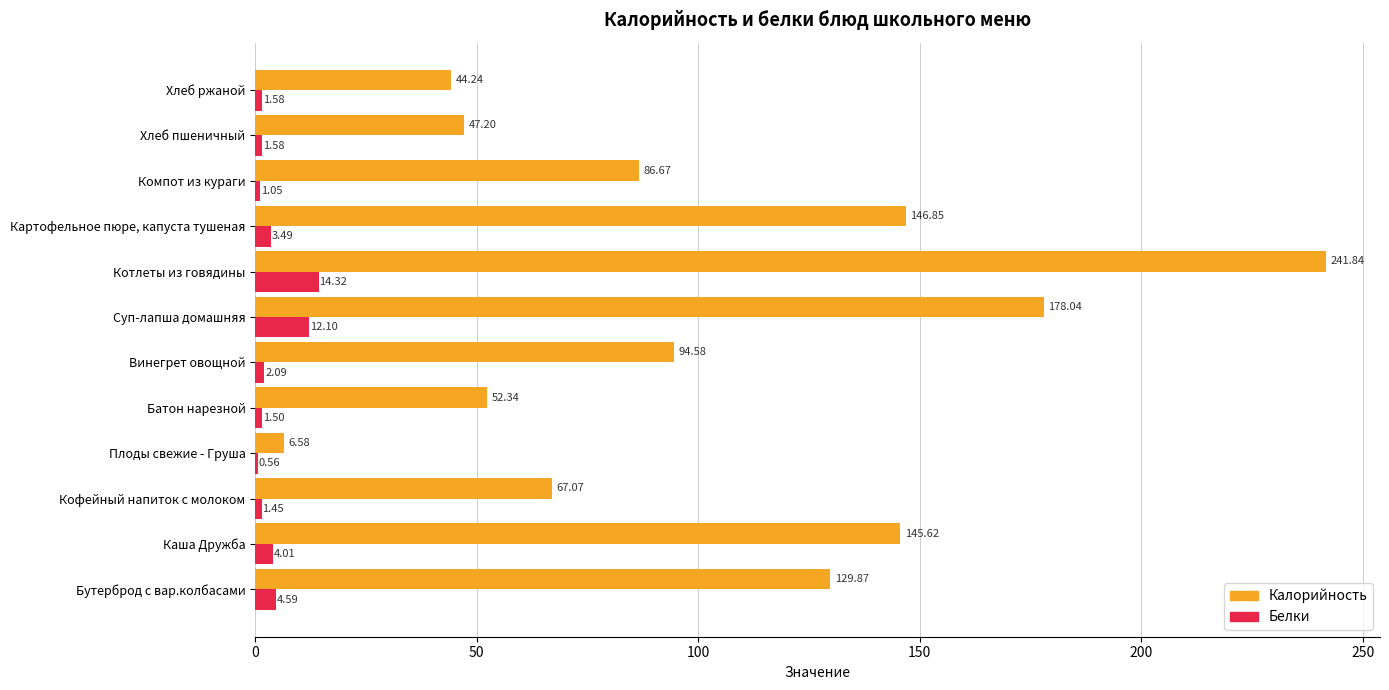

Which category has the highest value in the Калорийность series?

Котлеты из говядины